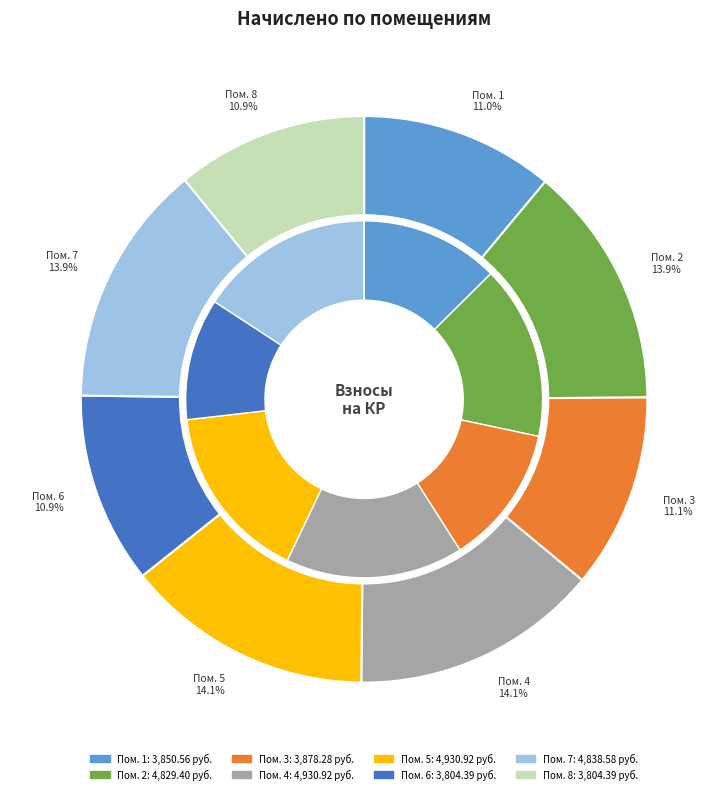

Count the number of slices in the pie.

8